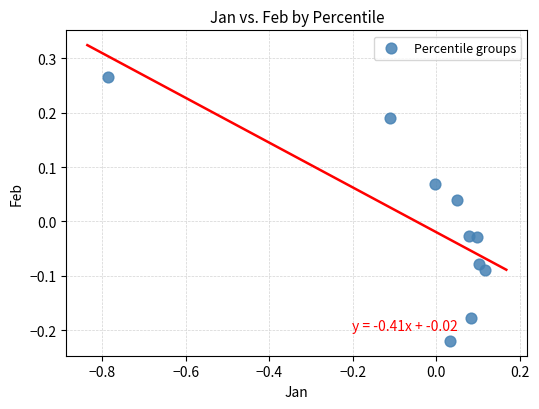

What is the range of X values (max minus min)?

0.9